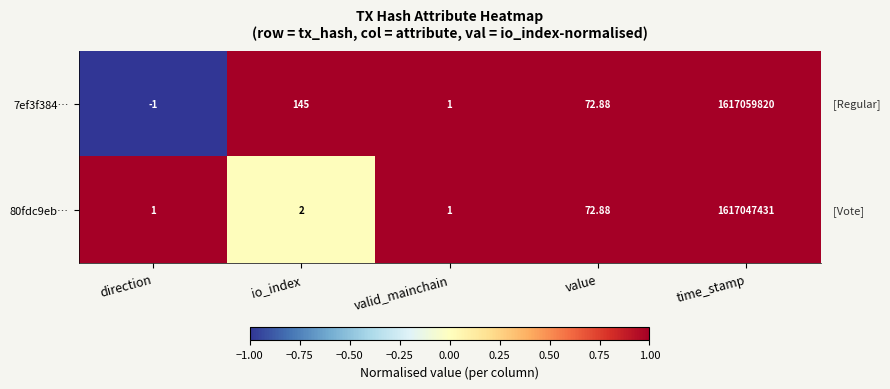

Which category has the highest value in the 80fdc9eb… series?

time_stamp